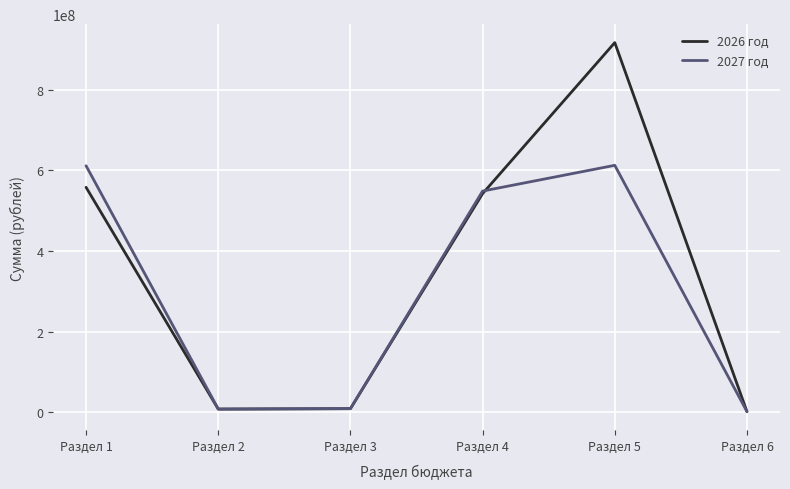

True or false: 2027 год and 2026 год cross at least once.

True